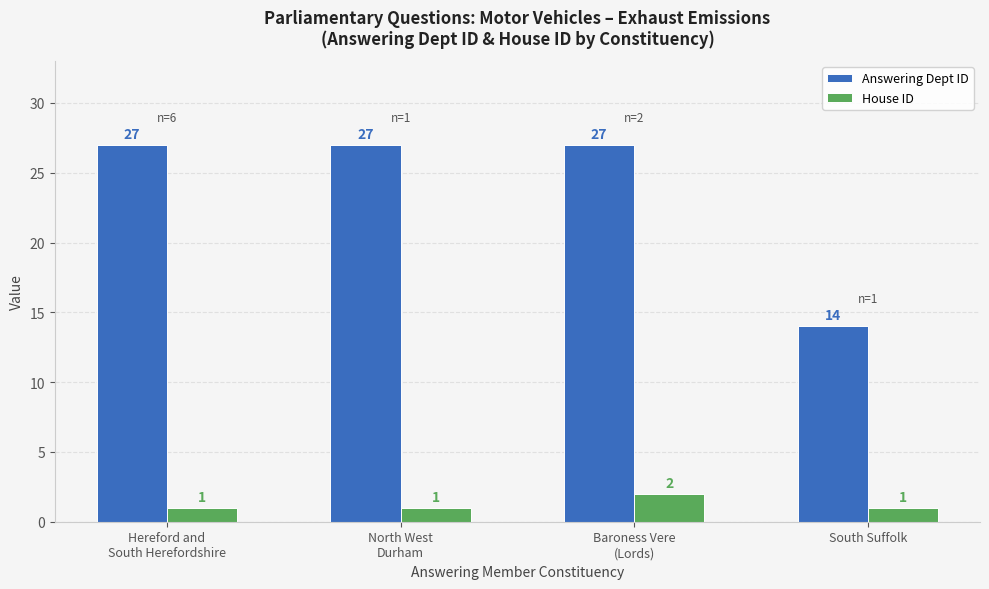

What is the sum of all Answering Dept ID values?

95